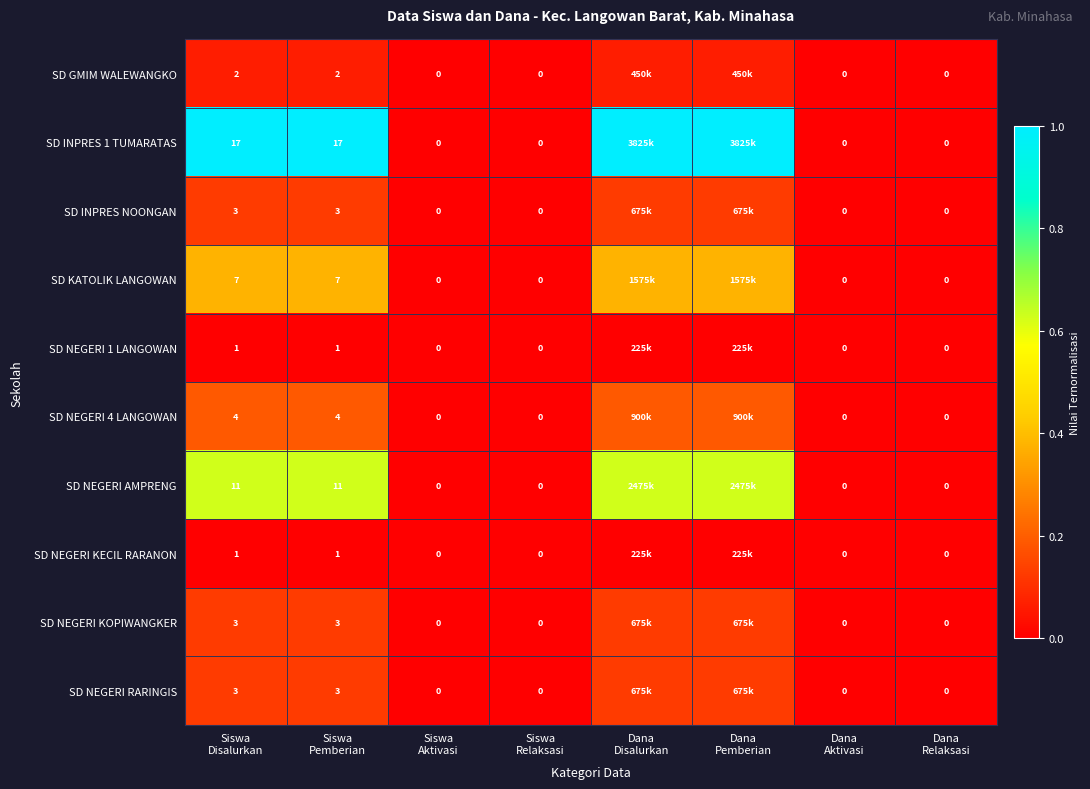

List the labels in order of SD NEGERI KOPIWANGKER value, smallest first.

Siswa Aktivasi, Siswa Relaksasi, Dana Aktivasi, Dana Relaksasi, Siswa Disalurkan, Siswa Pemberian, Dana Disalurkan, Dana Pemberian